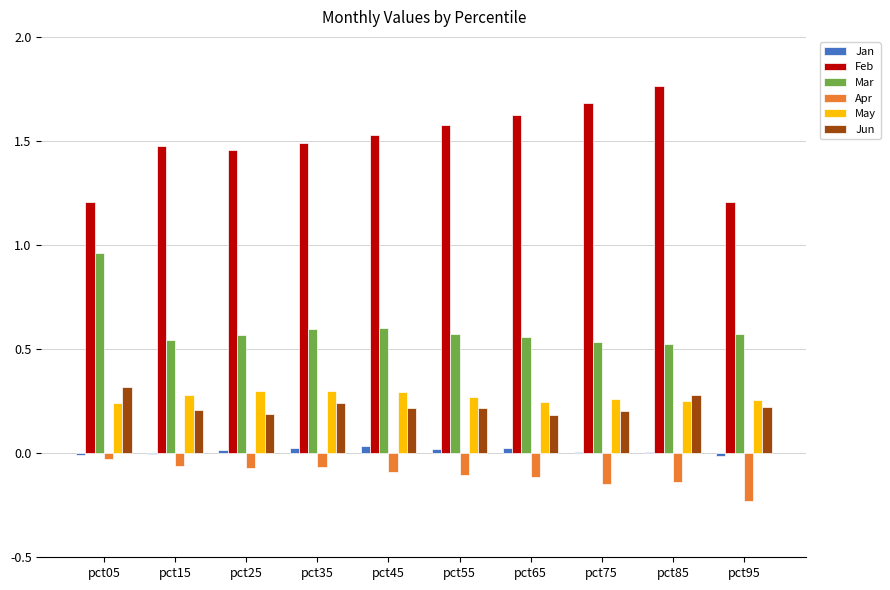

Which series changed the most between pct75 and pct95?

Feb